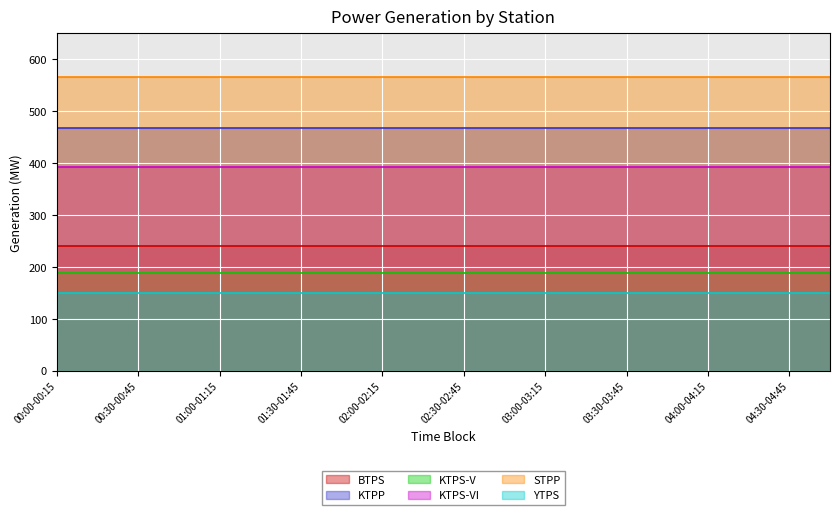

Between 01:00-01:15 and 01:15-01:30, which series saw the biggest shift?

BTPS